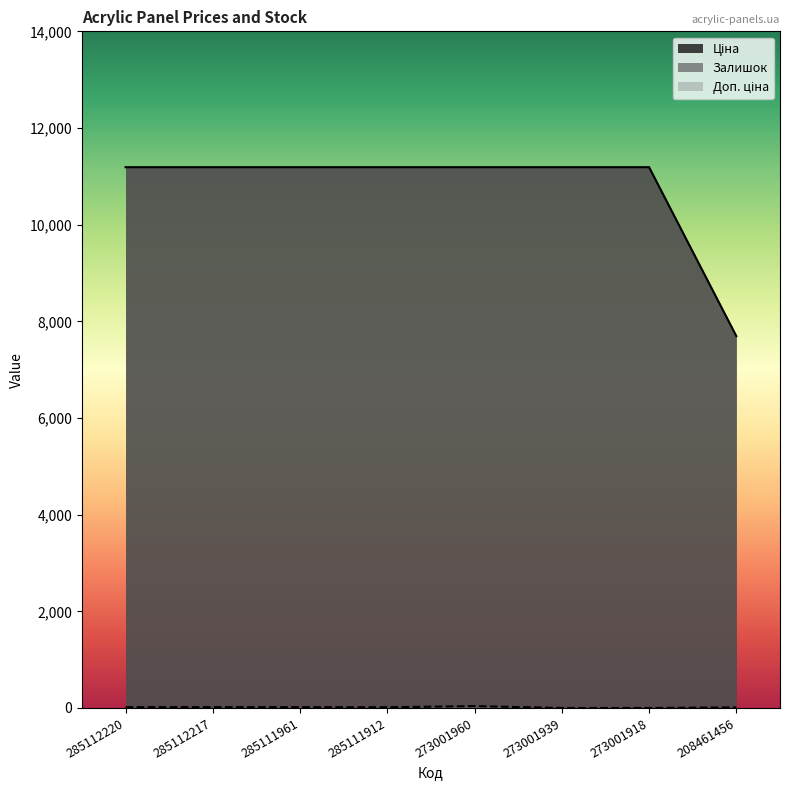

What is the value of the Ціна point at the 6th from the left?

11188.2